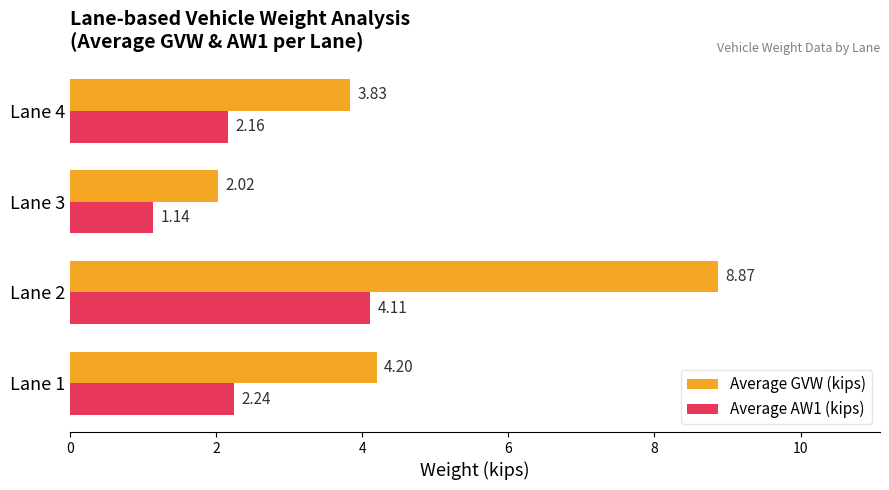

What is the difference between the maximum and second lowest values in the Average GVW (kips) series?

5.0